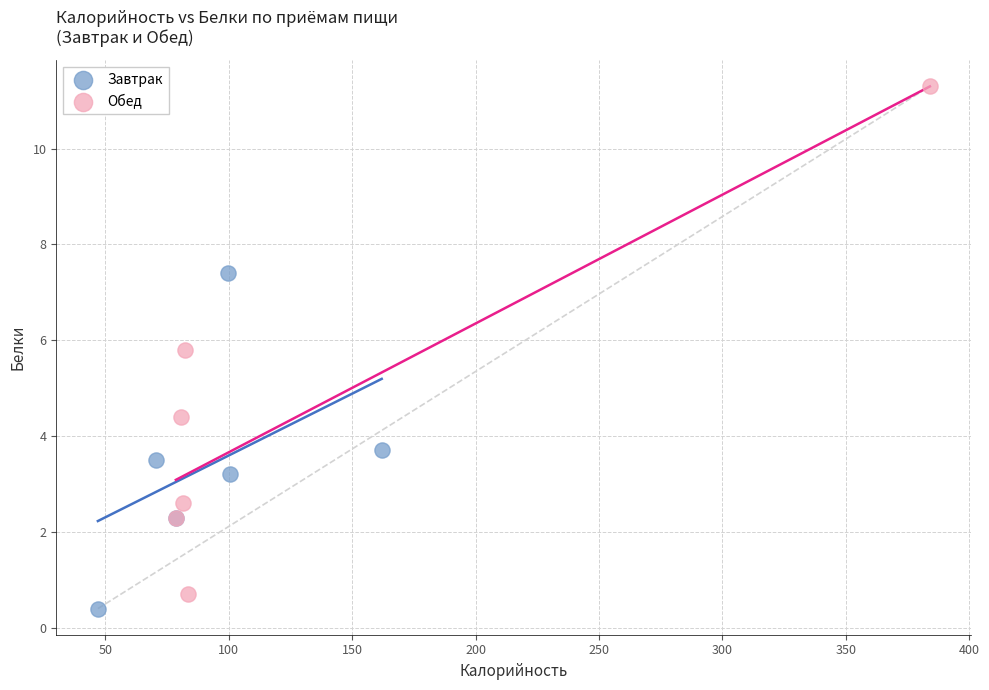

Which series reaches the maximum Y coordinate?

Обед